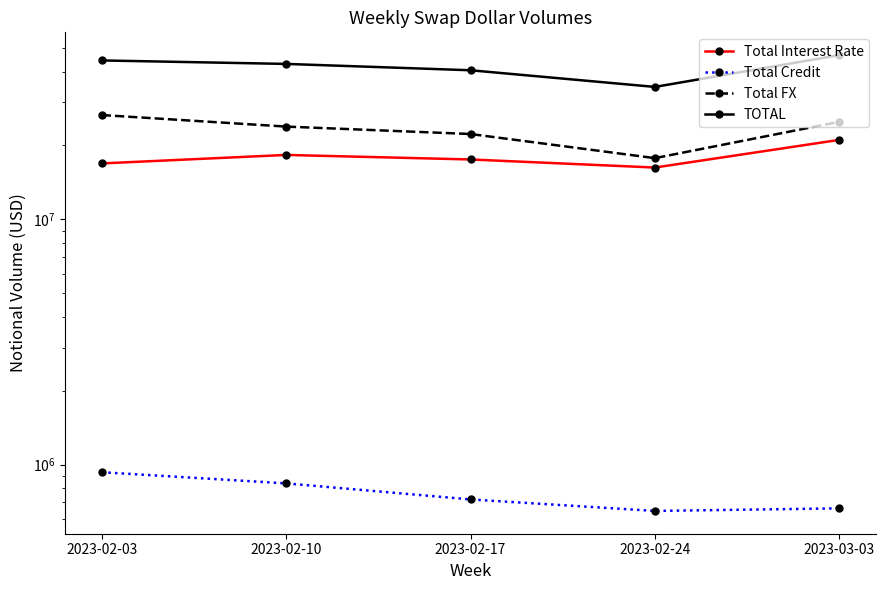

How many values in the TOTAL series are below 43027753?

2